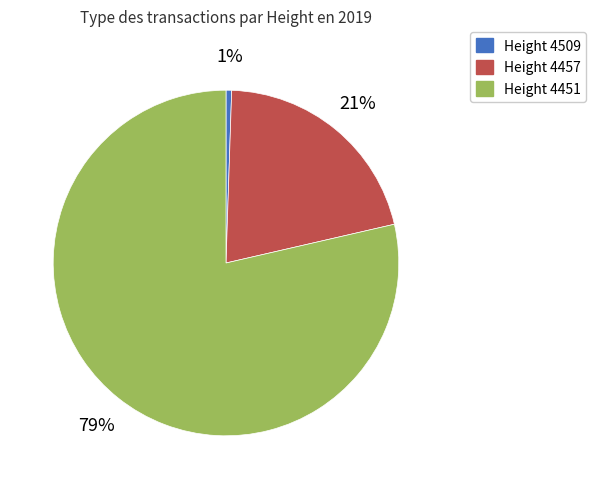

How many slices are in this pie chart?

3